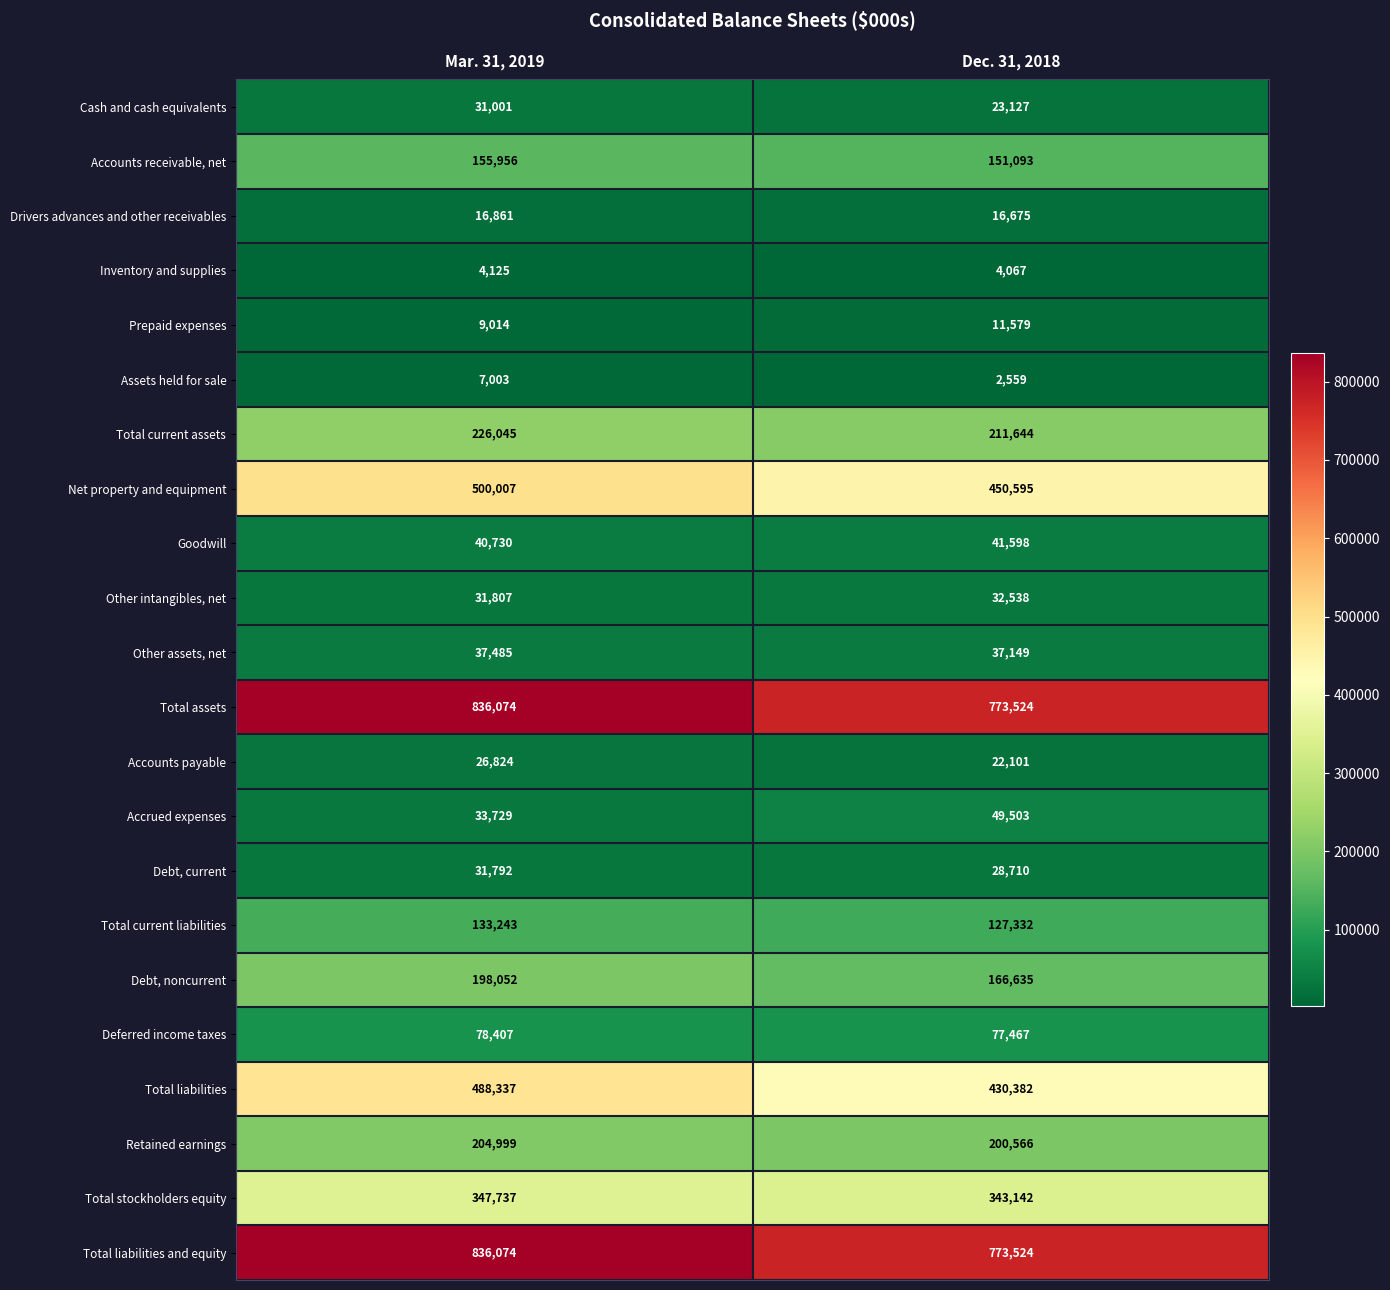

What is the average value of the Total current liabilities series?

130288